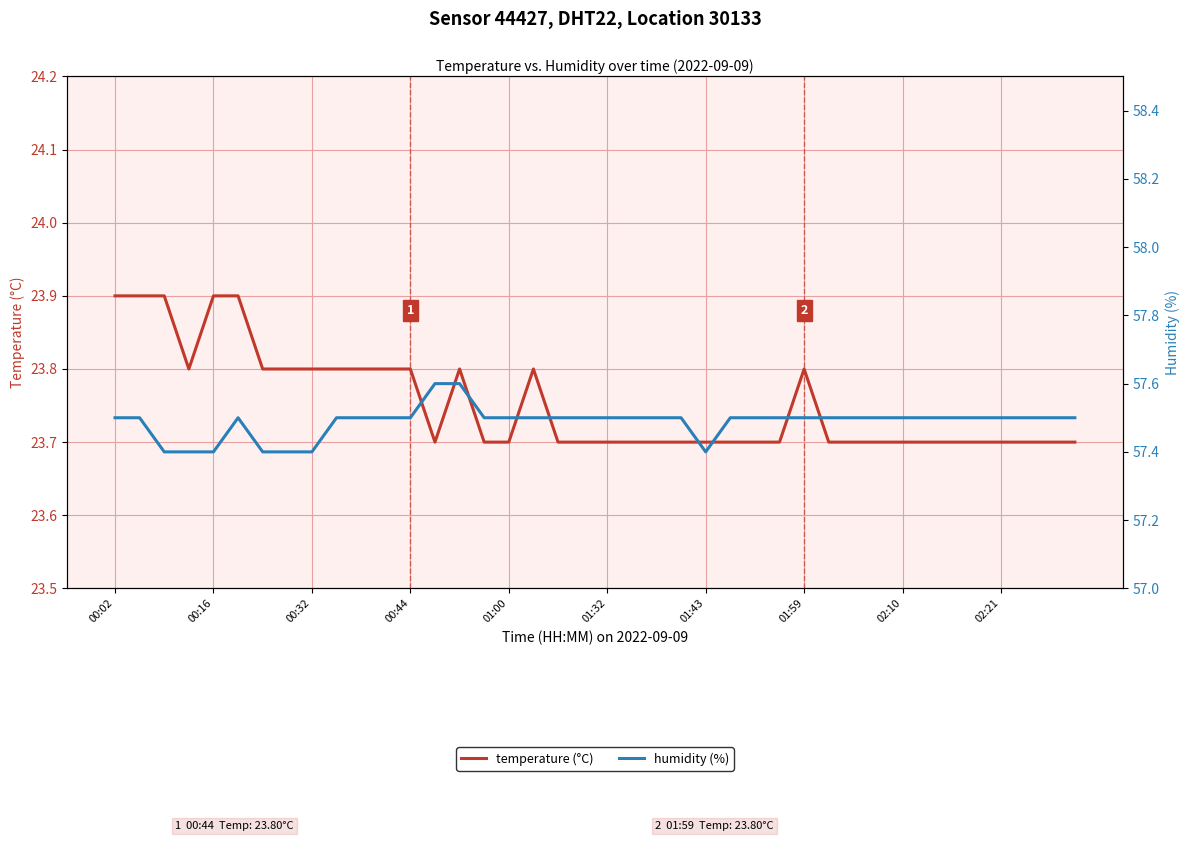

Is it true that temperature (°C) equals 40.5 at 34?

False